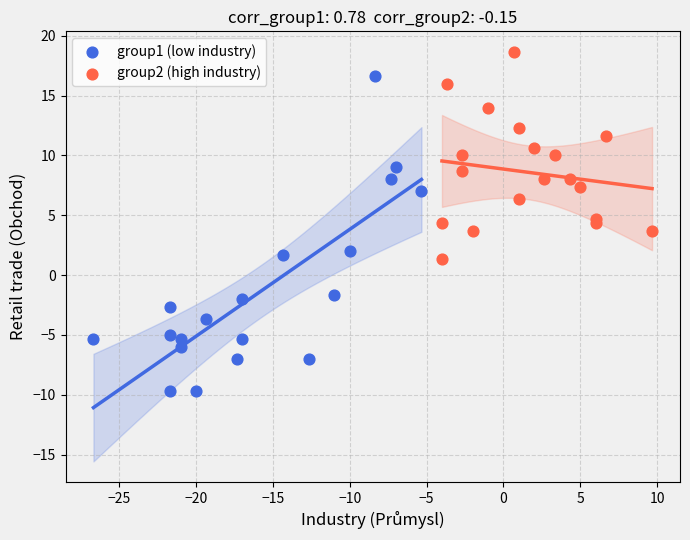

Which series contains the lowest Y value?

group1 (low industry)